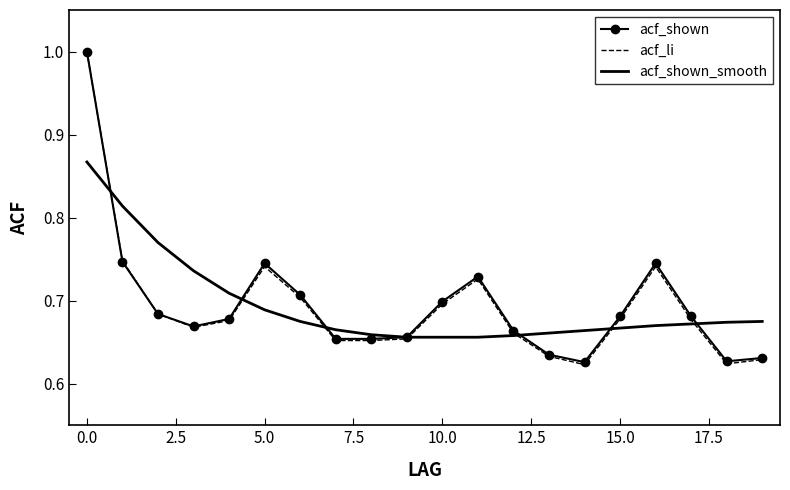

Which series has the widest spread of values?

acf_li